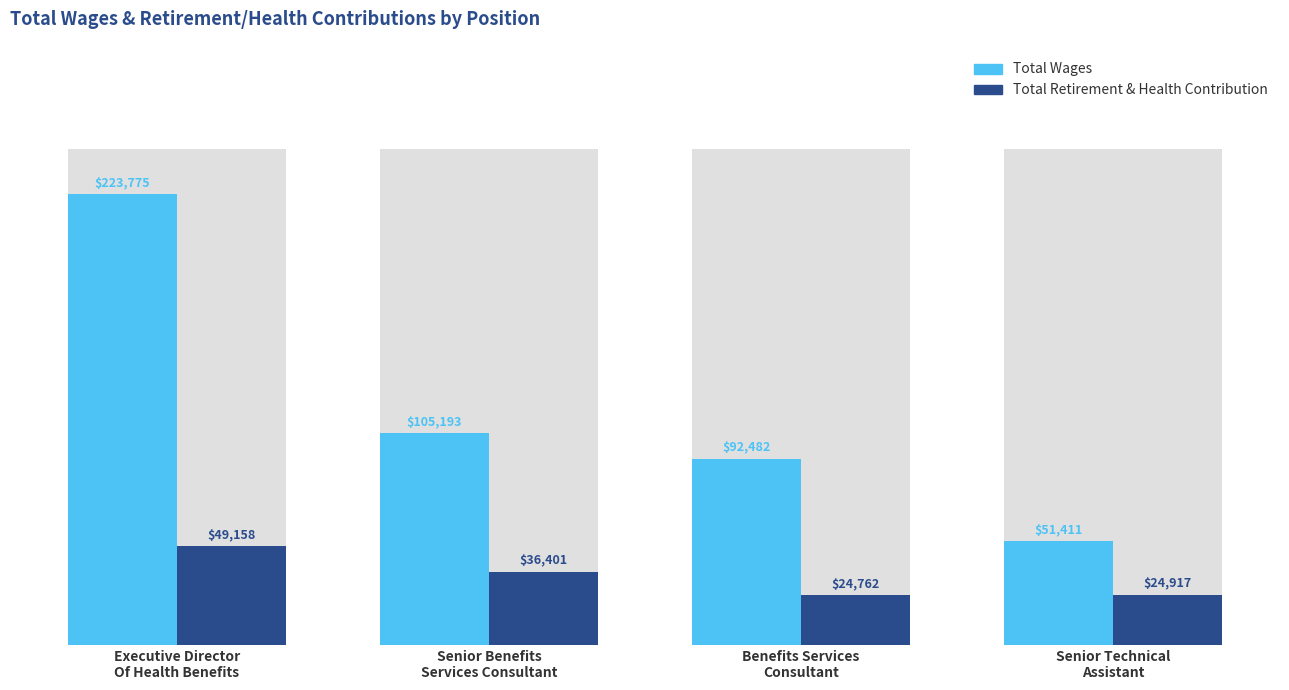

What is the average value of the Total Retirement & Health Contribution series?

33810